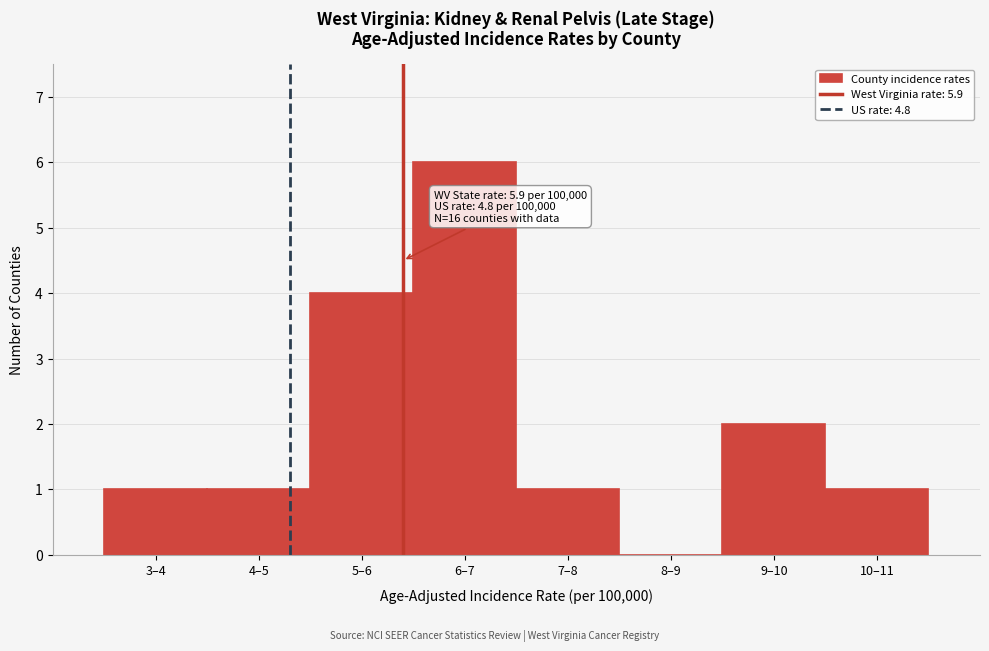

Reading left to right, list all the values displayed in this chart.

3–4=1	4–5=1	5–6=4	6–7=6	7–8=1	8–9=0	9–10=2	10–11=1